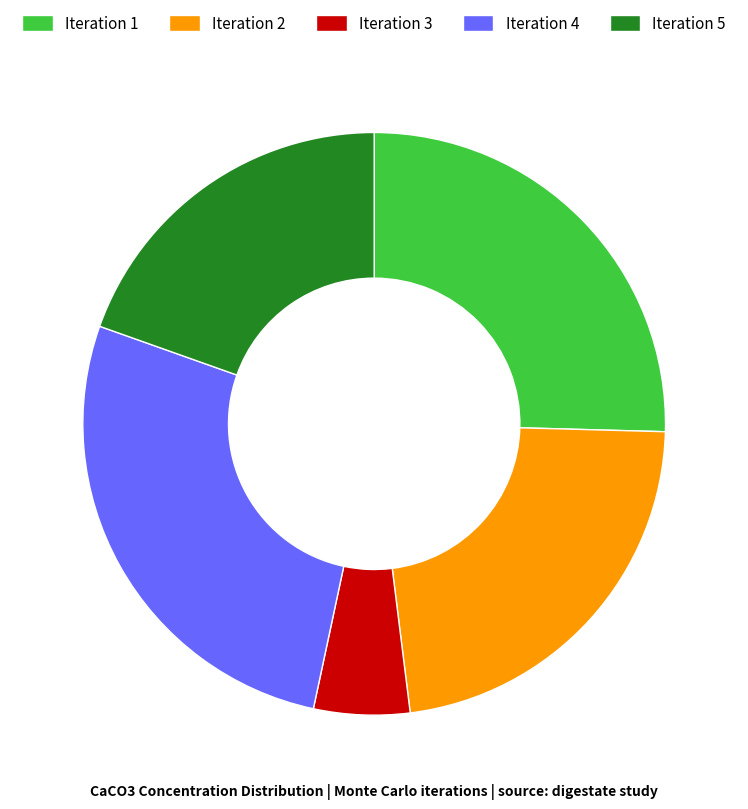

What is the smallest slice in the pie chart?

Iteration 3